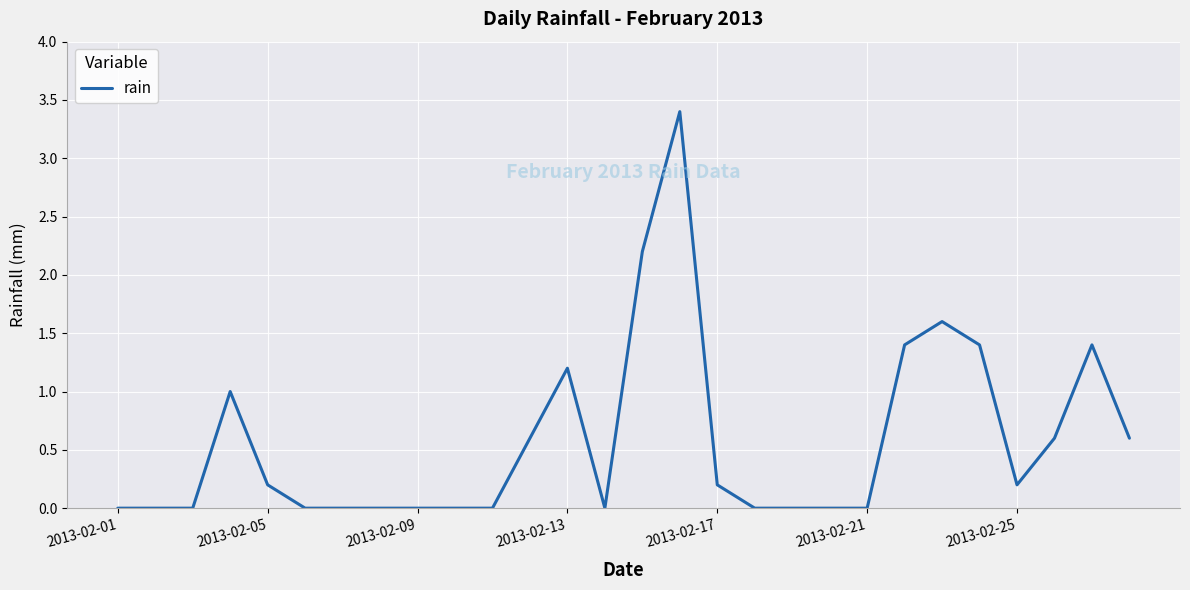

What is the difference between the maximum and minimum values?

3.4